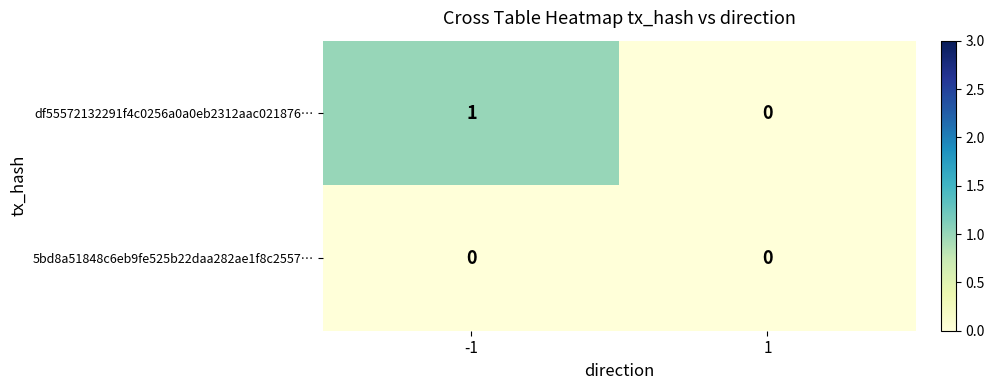

Rank the categories by df55572132291f4c0256a0a0eb2312aac021876… value from lowest to highest.

1, -1